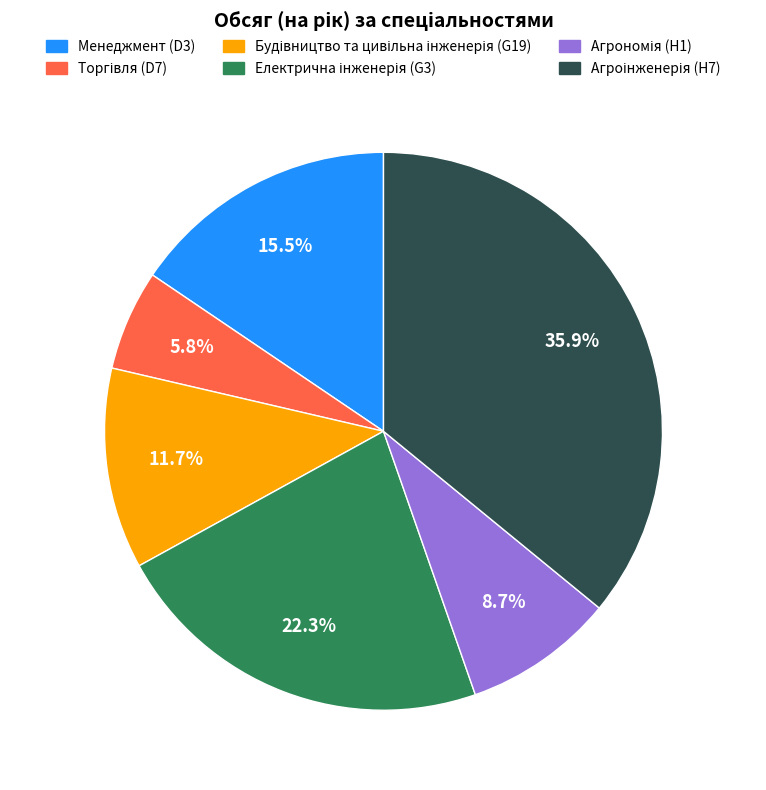

Is there a majority slice in this chart?

No